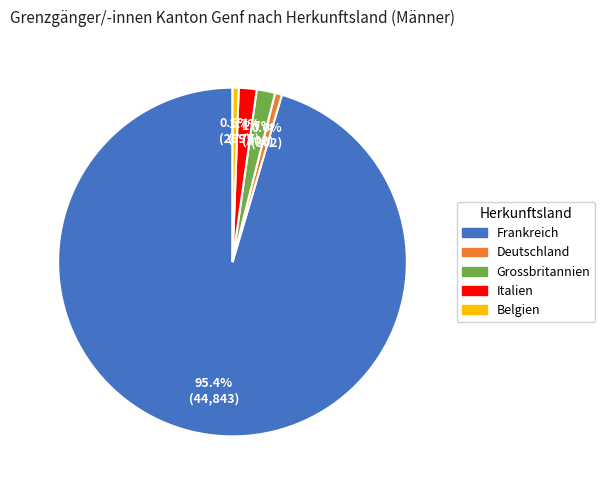

True or false: Italien accounts for 2% of the total.

True